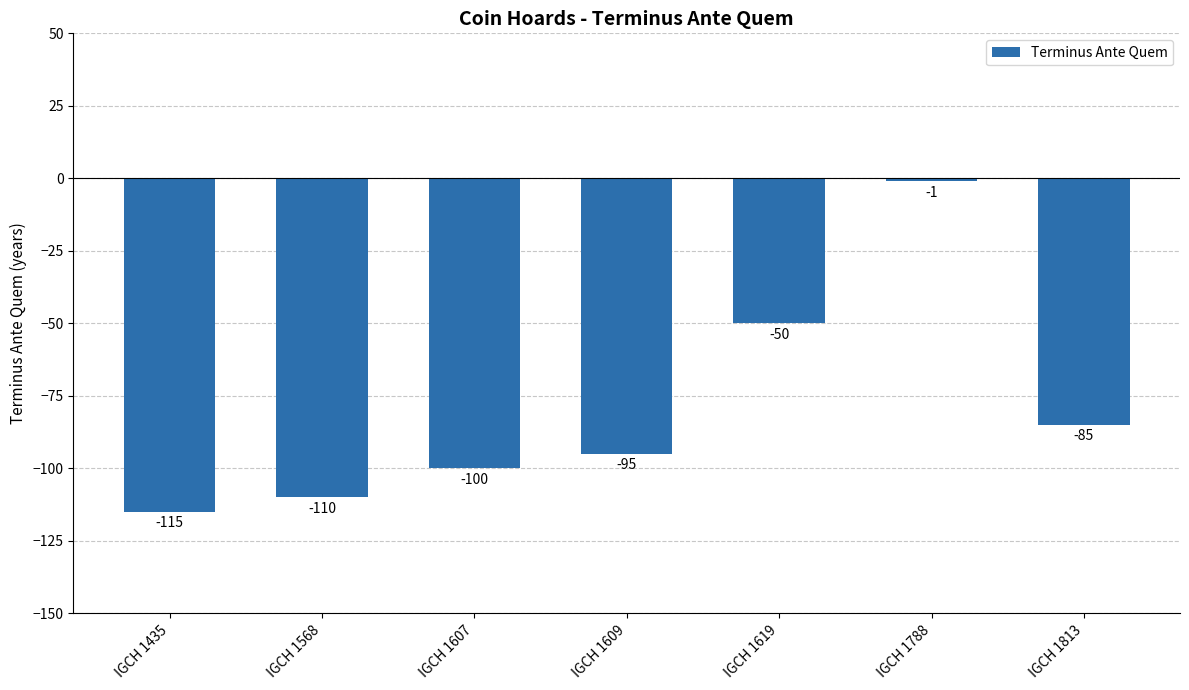

How many bars are there in total?

7